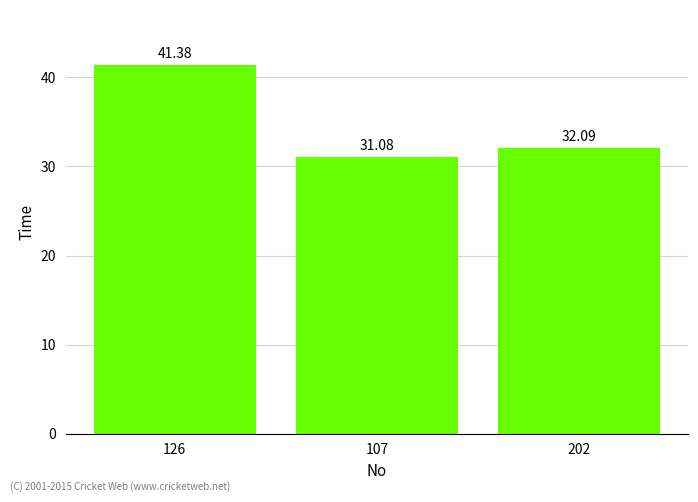

What position from the right is 107?

2